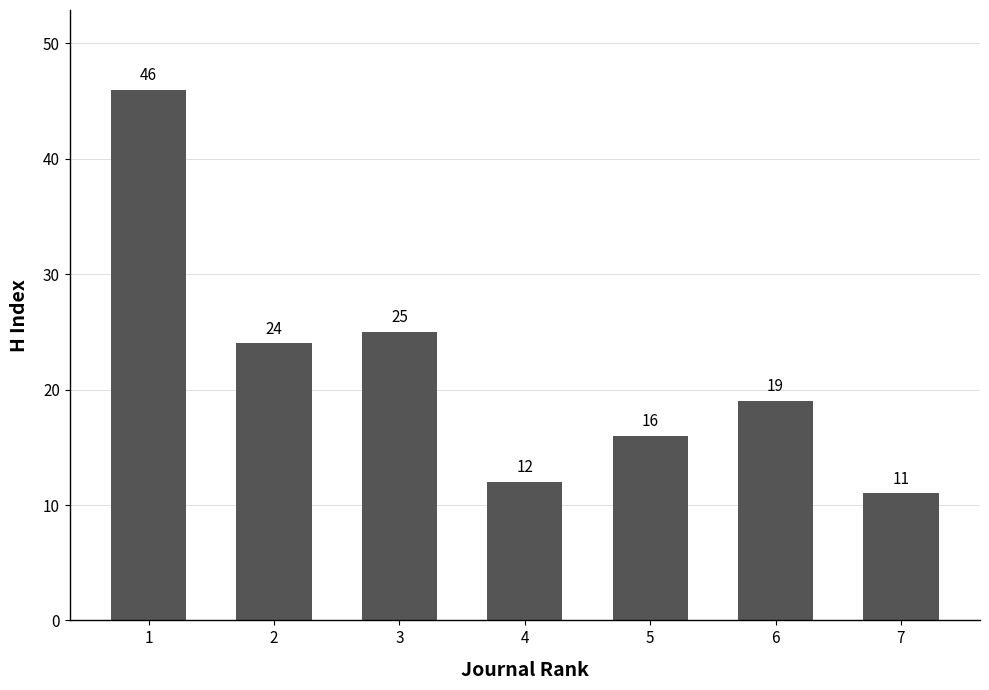

The value at 7 is 11. True or false?

True